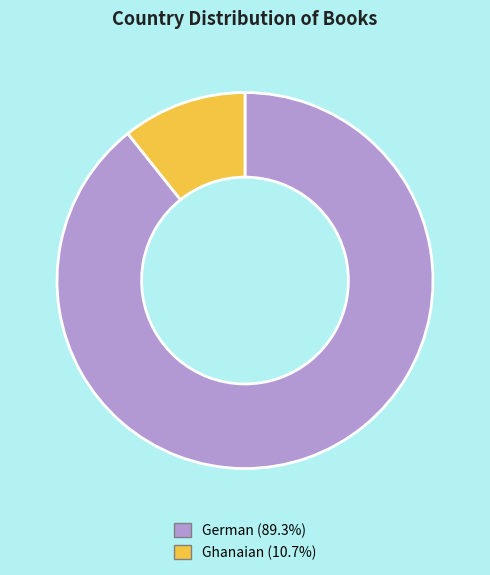

True or false: Ghanaian accounts for 11% of the total.

True